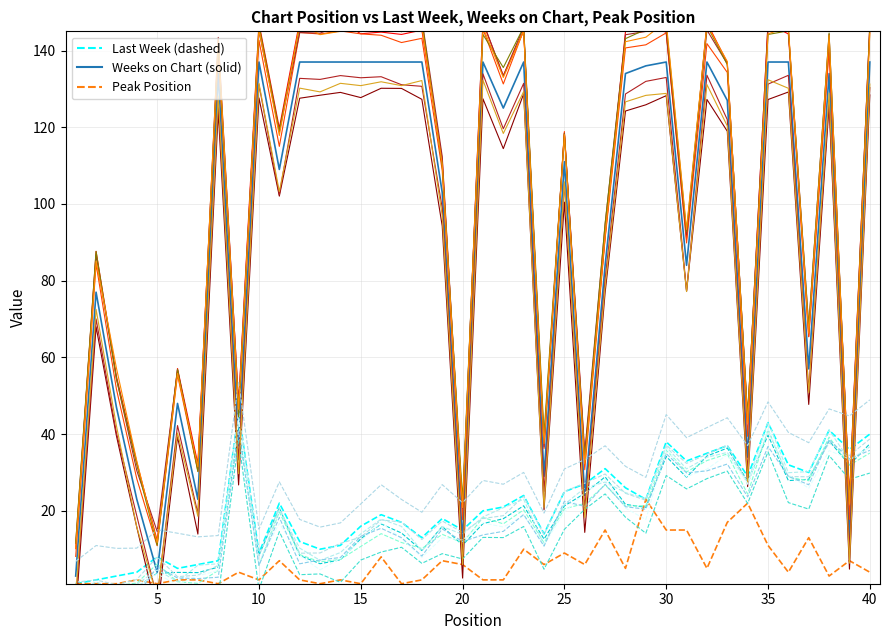

Which series ends up on top after the final intersection of Weeks on Chart and Last Week?

Weeks on Chart